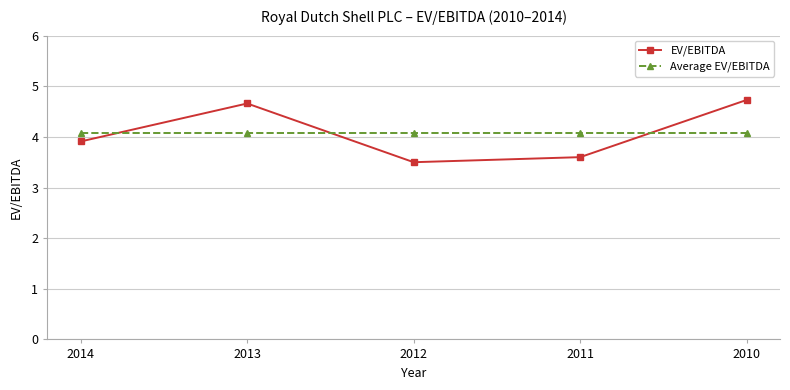

Which series has the largest range (max minus min)?

EV/EBITDA